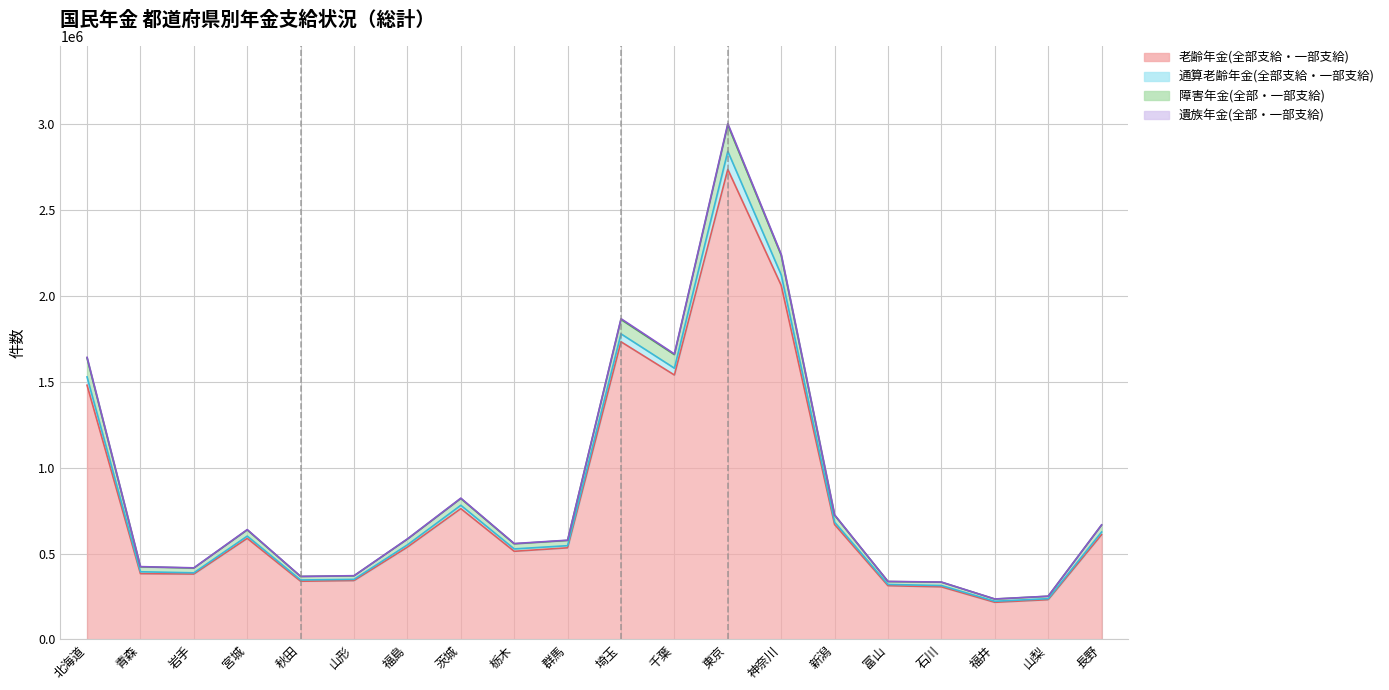

What is the difference between the highest and lowest values at 神奈川?

180704